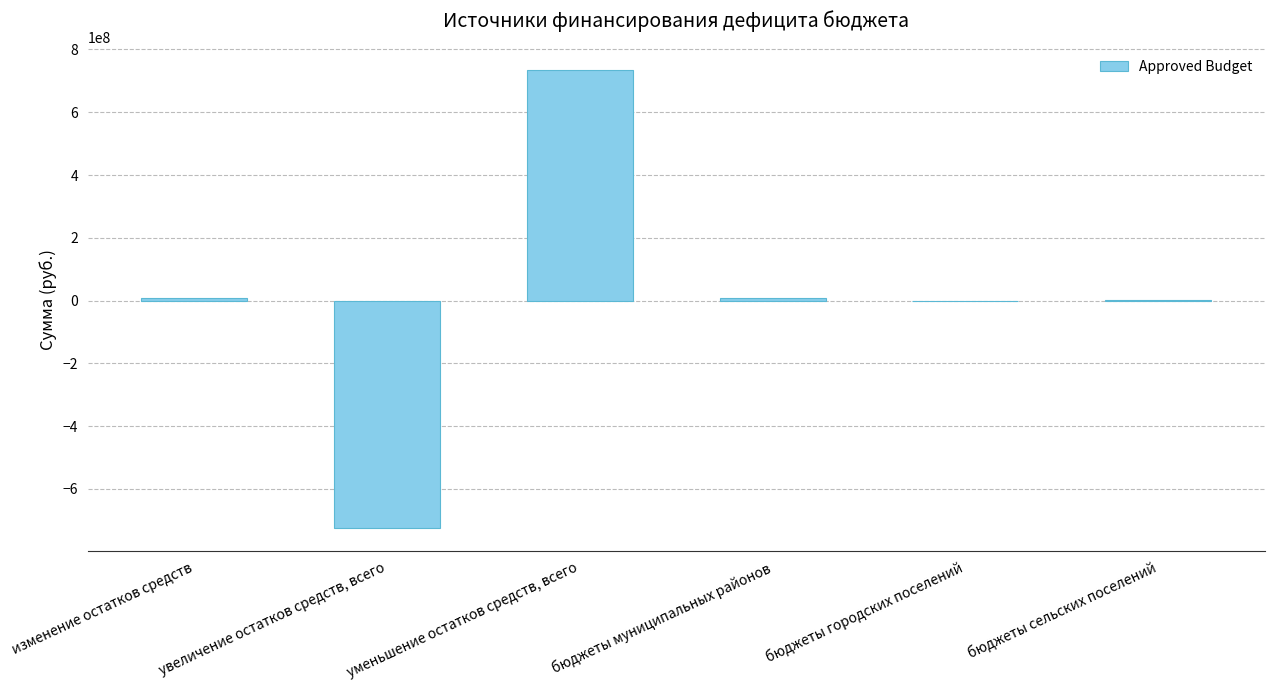

Which label corresponds to the largest value in the chart?

уменьшение остатков средств, всего